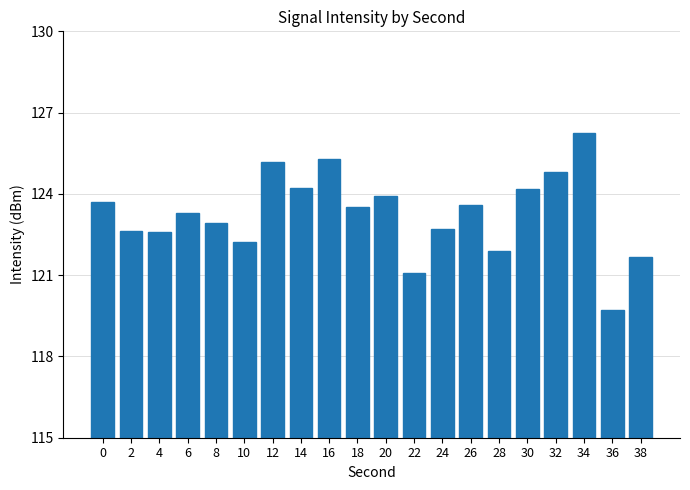

What is the greatest value displayed?

126.3